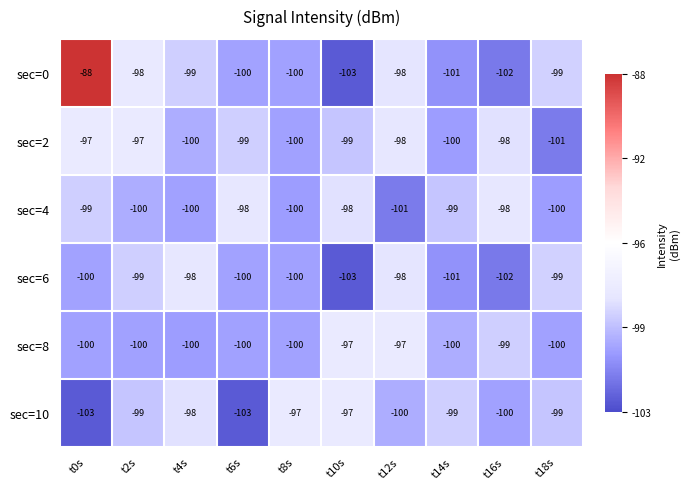

At which category is the sum across all series the highest?

t0s